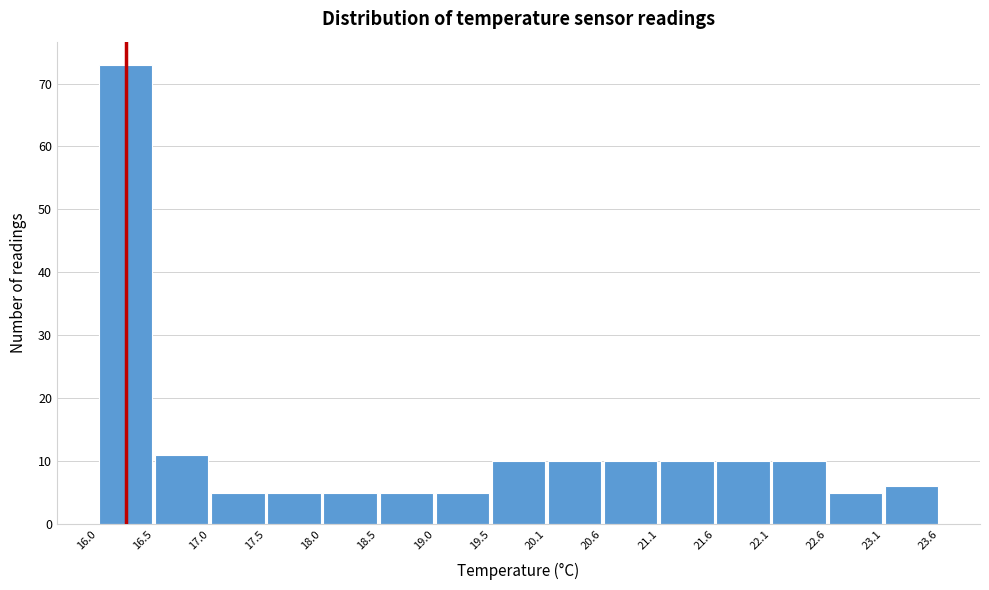

How tall is the bar that spans 19.0 to 19.5 on the x-axis? The values are not printed on the chart, so give them approximately, as read against the axis.

5